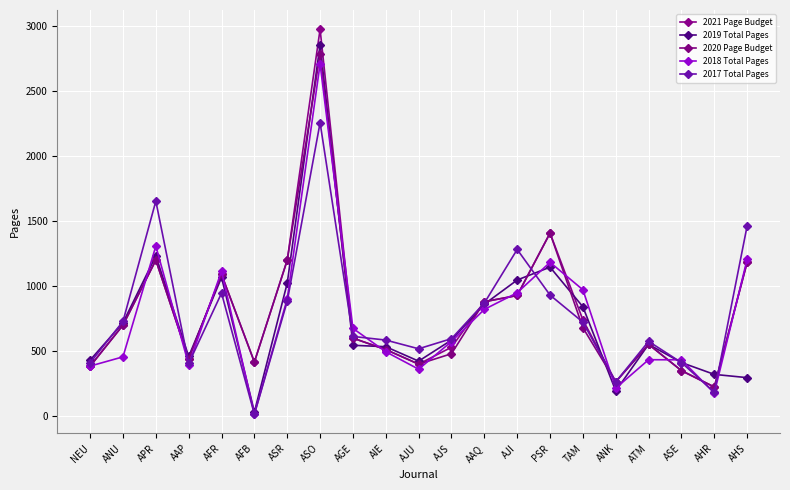

What position from the left is AGE?

9